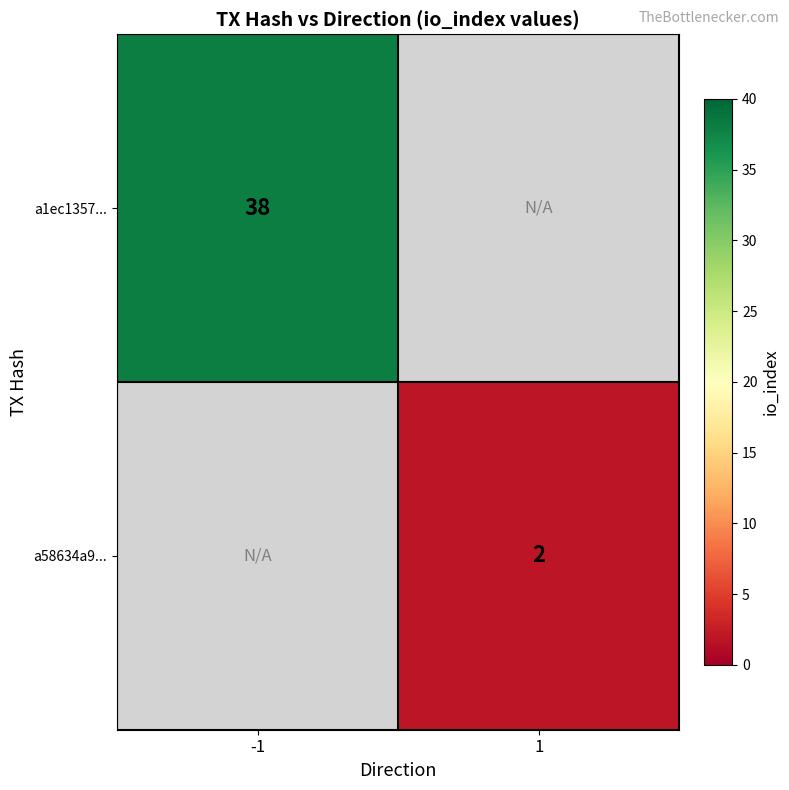

Is it true that a58634a9... equals 3.5 at 1?

False